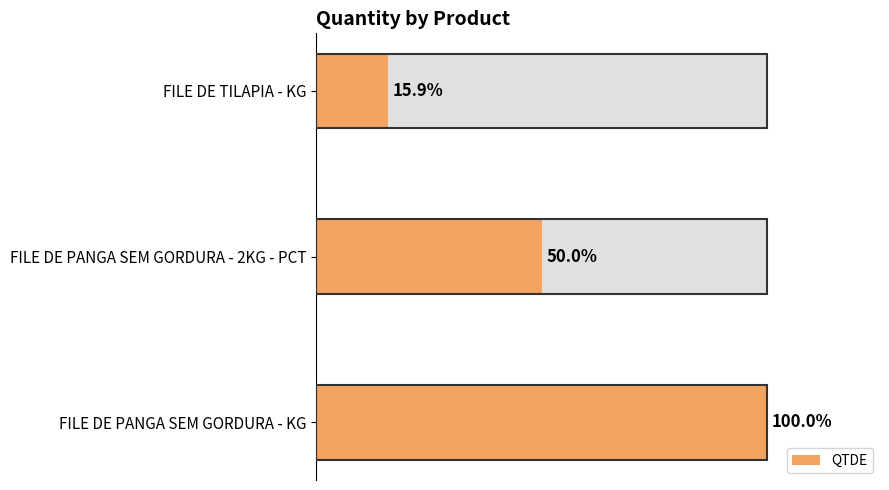

Does the chart contain stacked bars?

No